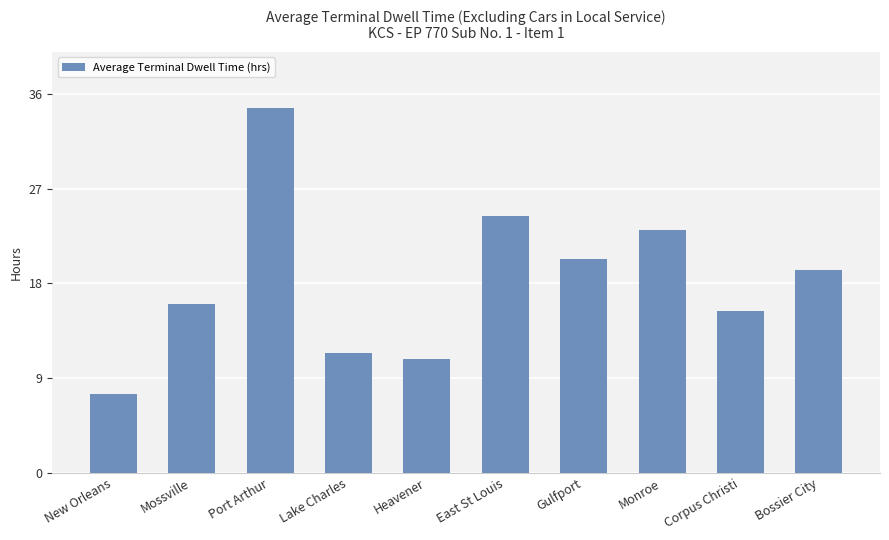

At which label is the value closest to 21?

Gulfport